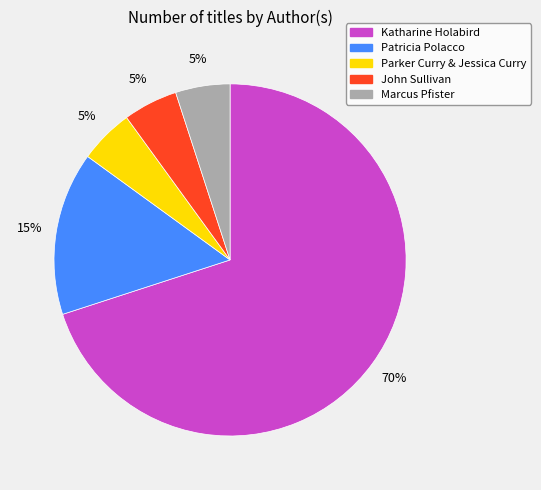

Is there any slice that represents more than half of the pie?

Yes